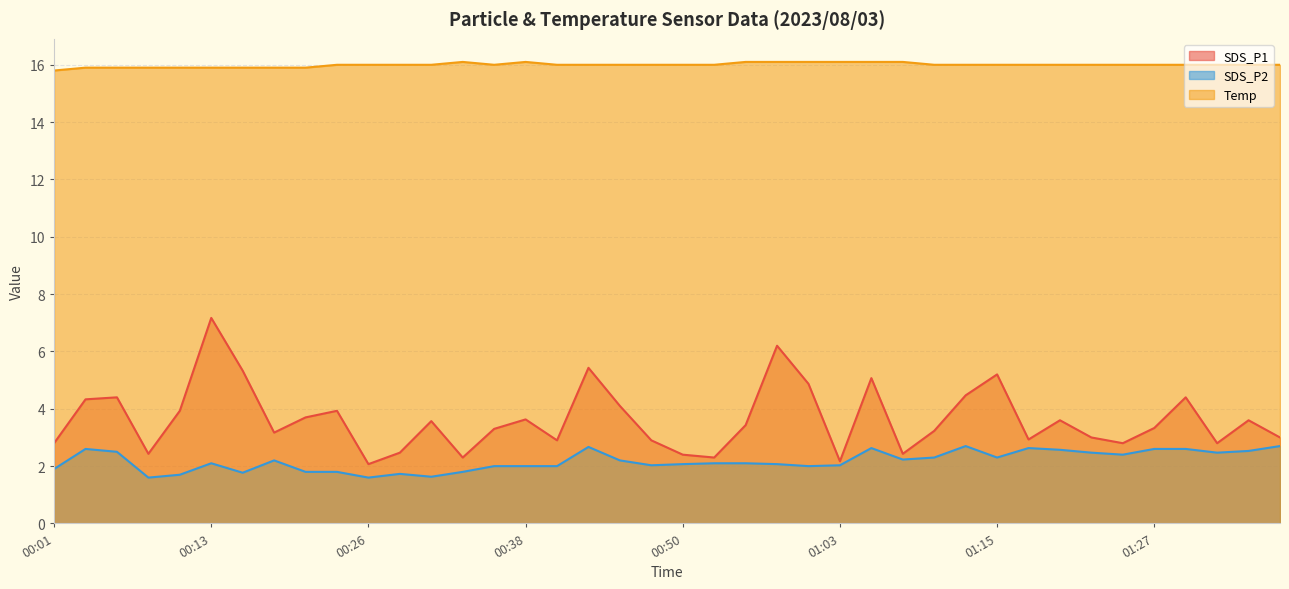

What is the sum of the Temp values at 01:22 and 01:08?

32.1